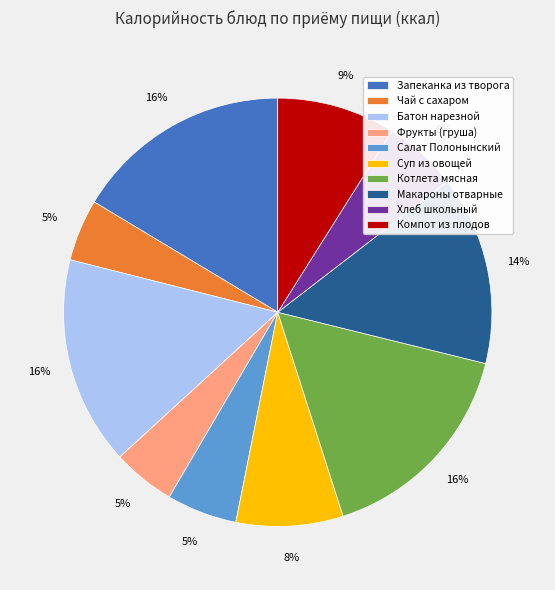

Is Салат Полонынский the majority of the pie?

No